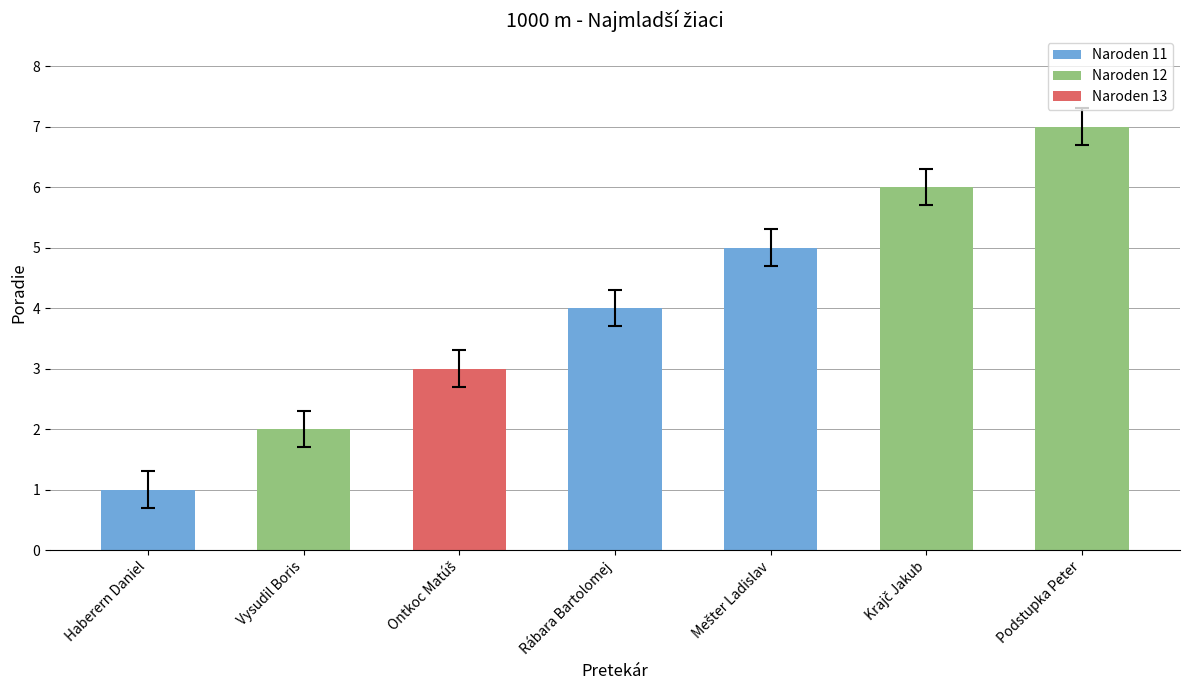

Does the chart contain stacked bars?

No